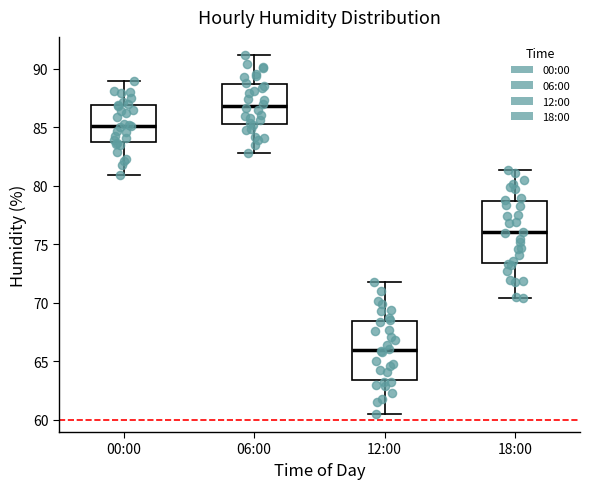

Which box has the lowest median line?

12:00